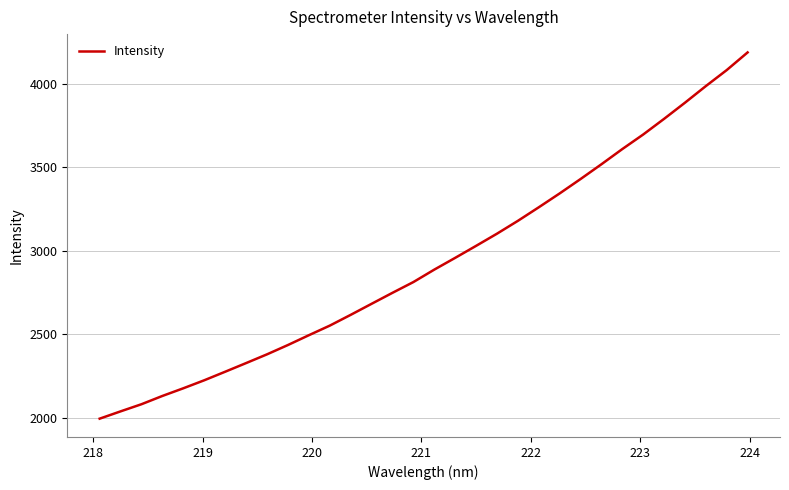

What is the difference between the maximum and minimum values?

2196.9